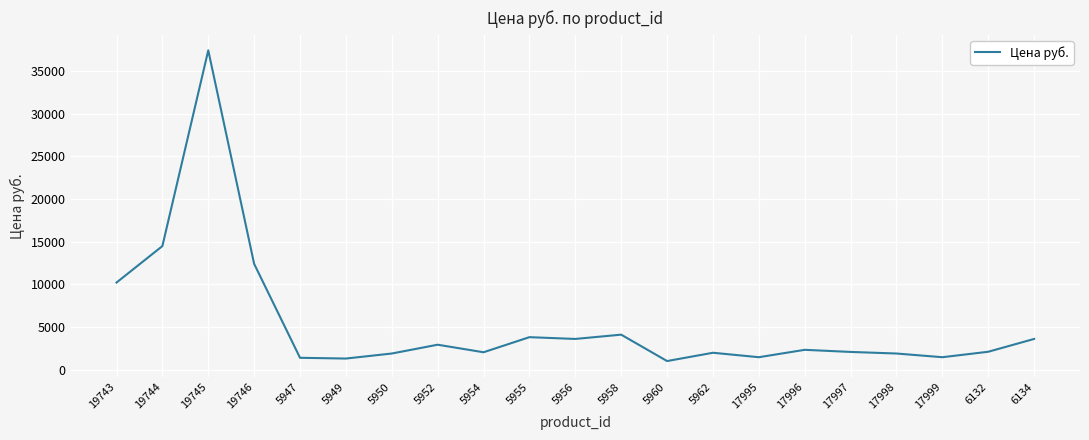

The chart shows a value of 12400.0 at 19746. True or false?

True